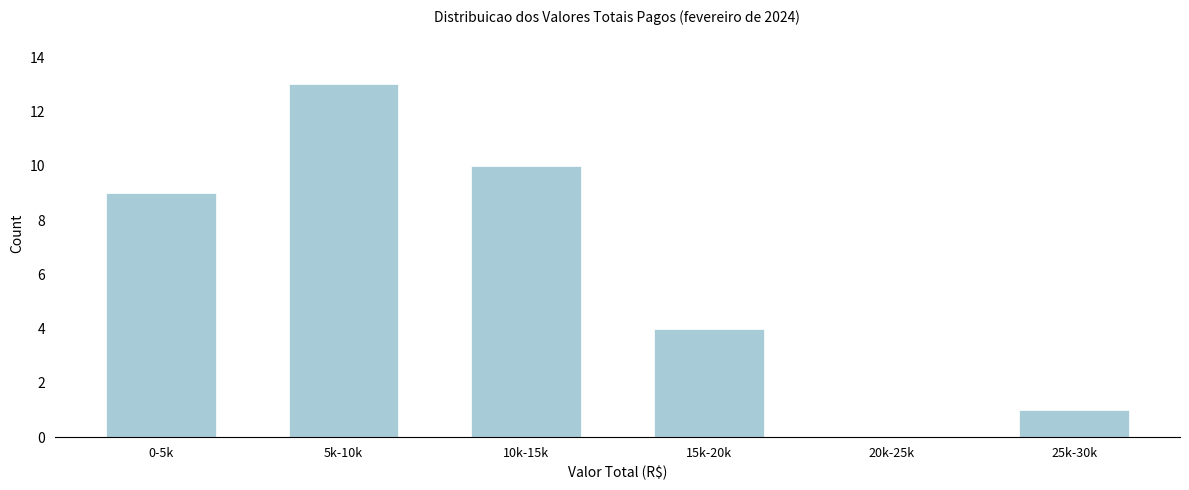

Reading right to left, list all the values displayed in this chart.

25k-30k=1	20k-25k=0	15k-20k=4	10k-15k=10	5k-10k=13	0-5k=9